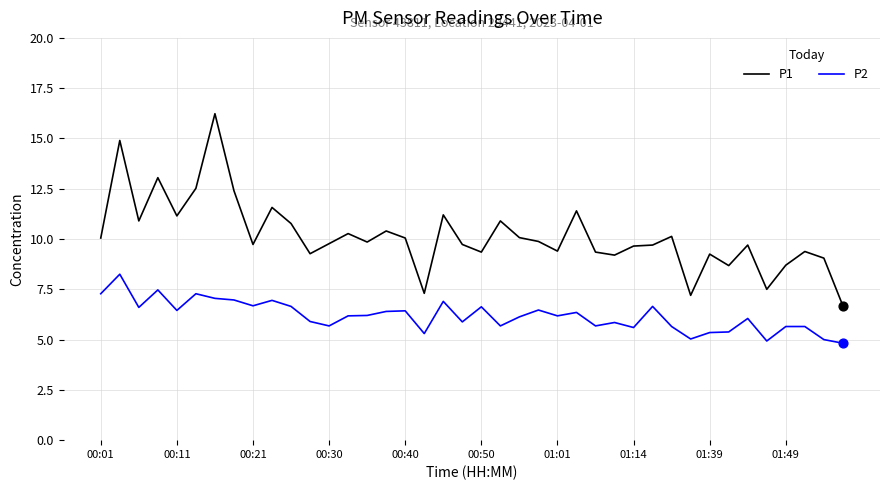

Rank the series by their average value, from highest to lowest.

P1, P2